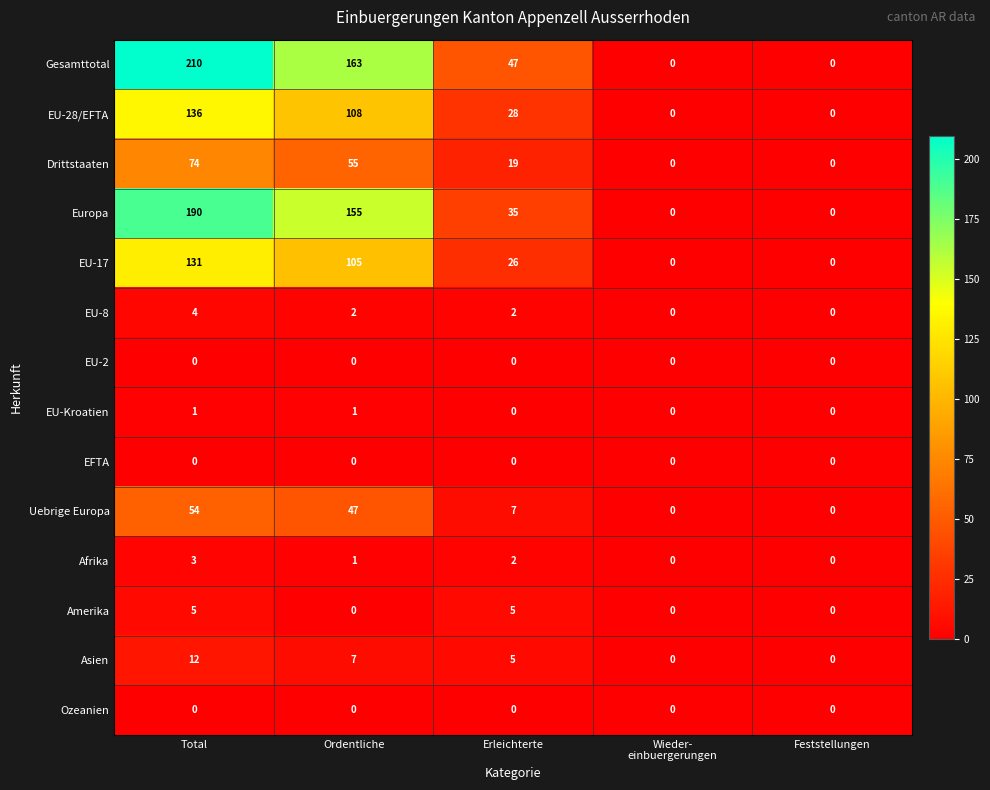

What is the difference between the maximum and second lowest values in the Drittstaaten series?

74